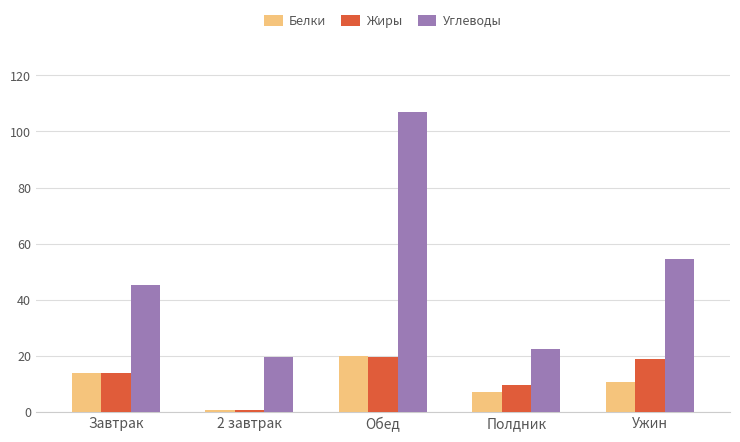

Which category has the lowest value in the Белки series?

2 завтрак